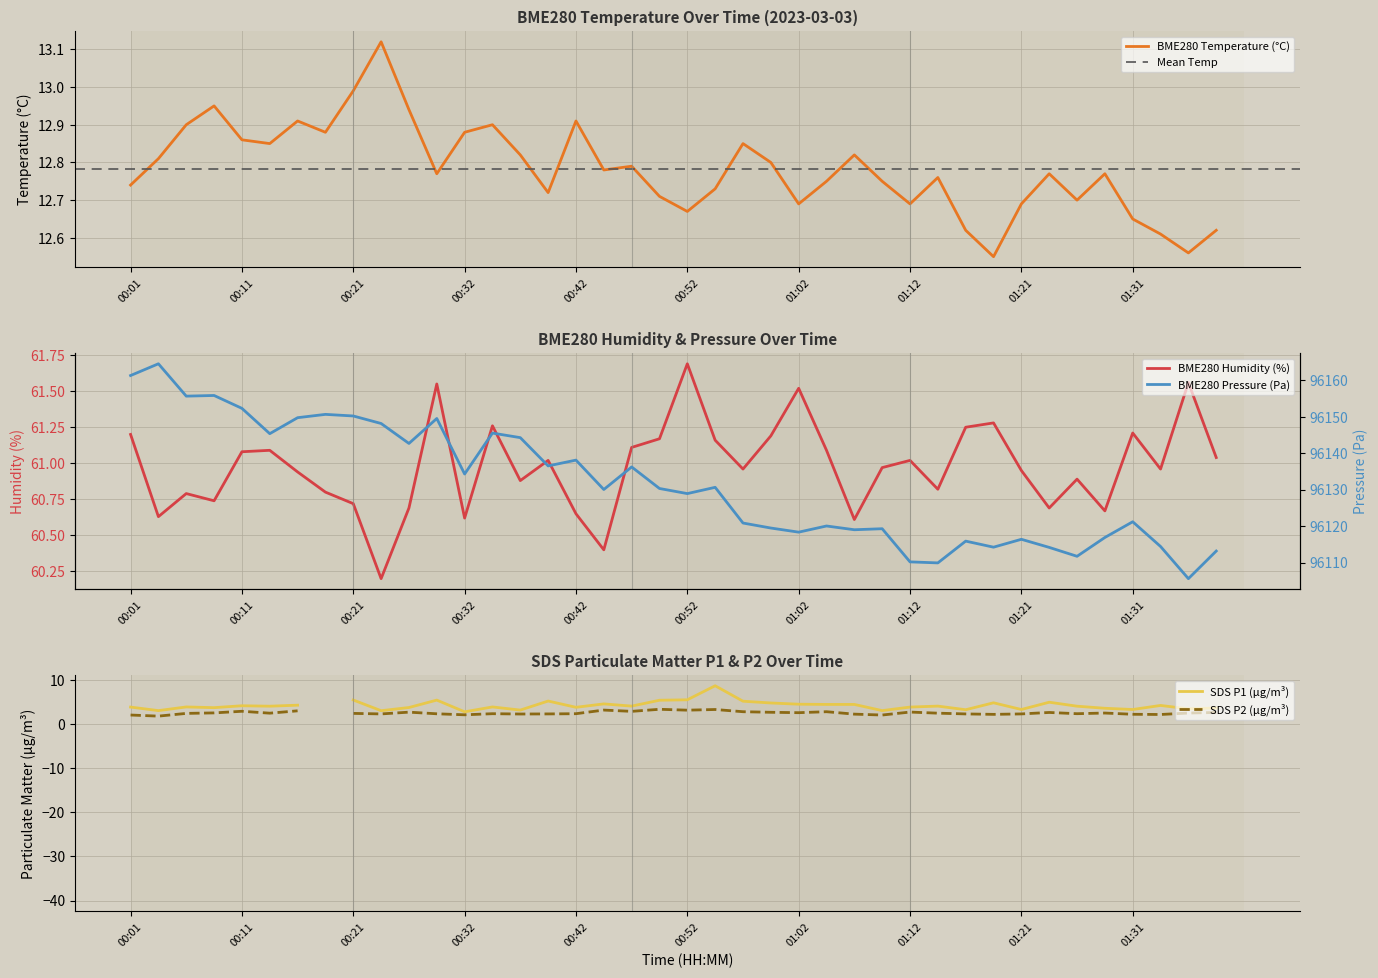

Is it true that BME280 Temperature (°C) equals 5.5 at 00:11?

False